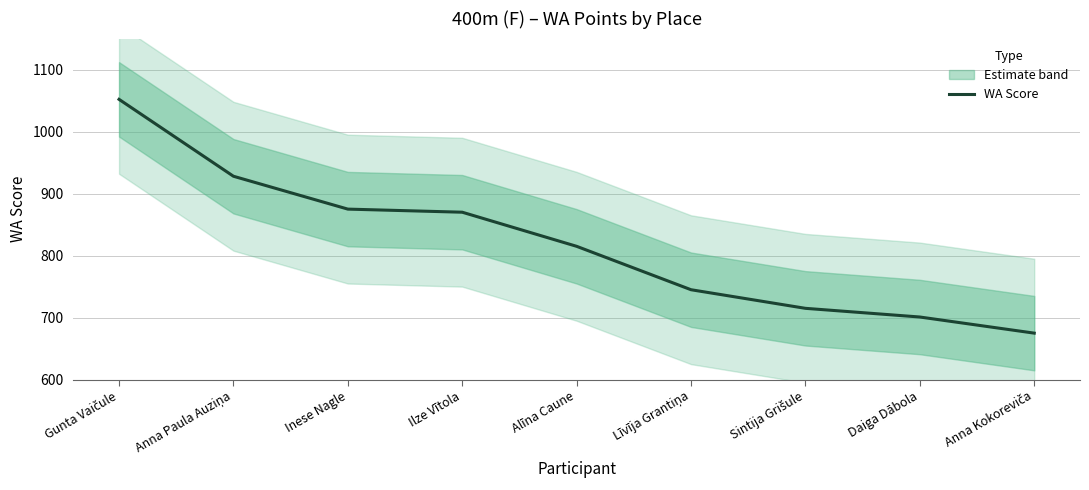

How many data points are above 815?

4